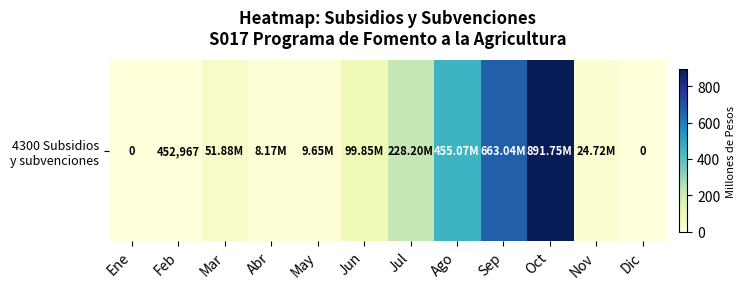

What is the sum of all values?

2432.8